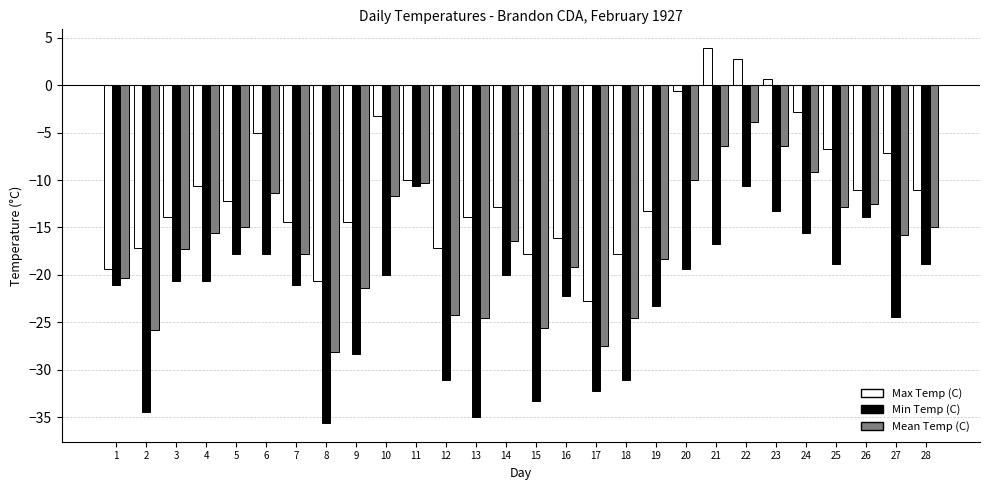

What is the difference between the highest and lowest values at 10?

16.7